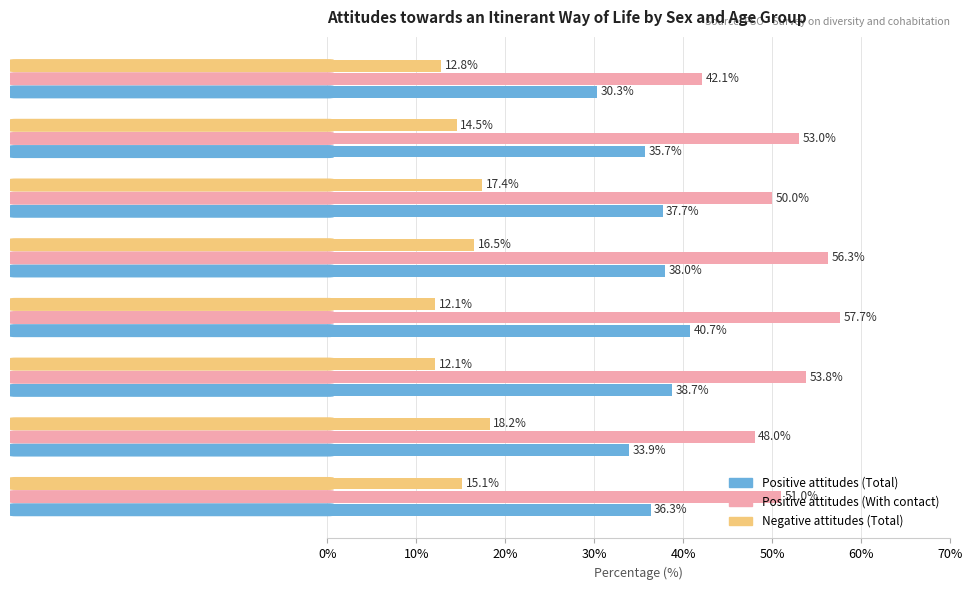

How many categories are shown in the chart?

8